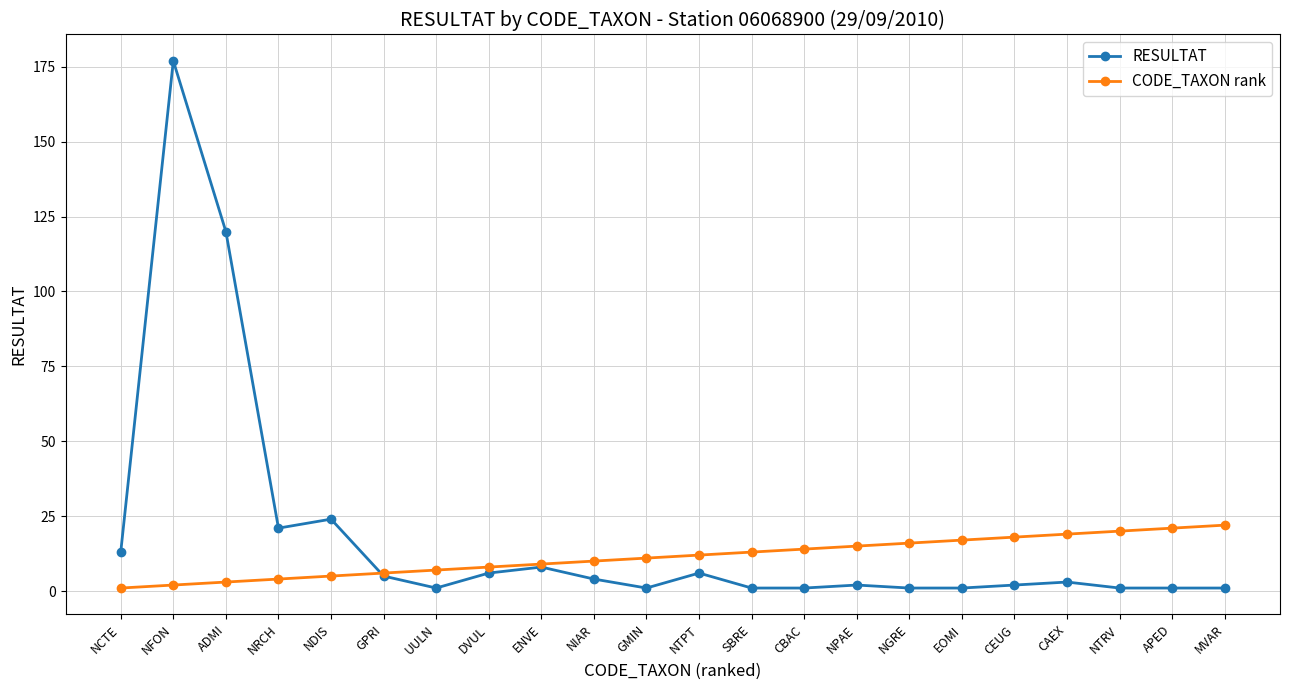

What are all the series names shown in the legend?

RESULTAT, CODE_TAXON rank